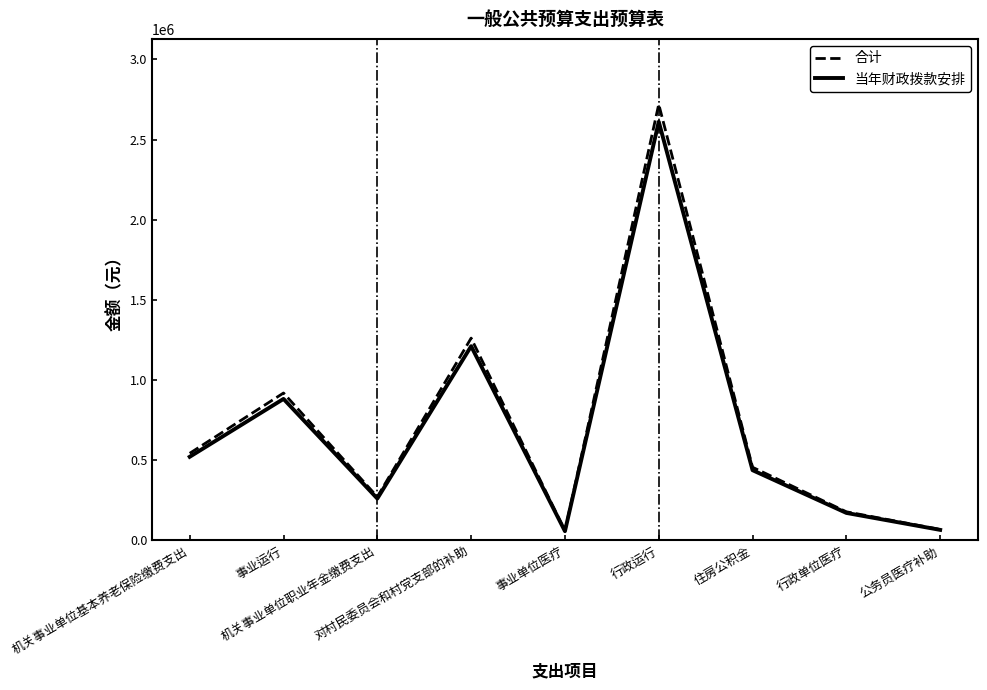

What is the sum of the 合计 values at 机关事业单位职业年金缴费支出 and 事业运行?

1190458.8